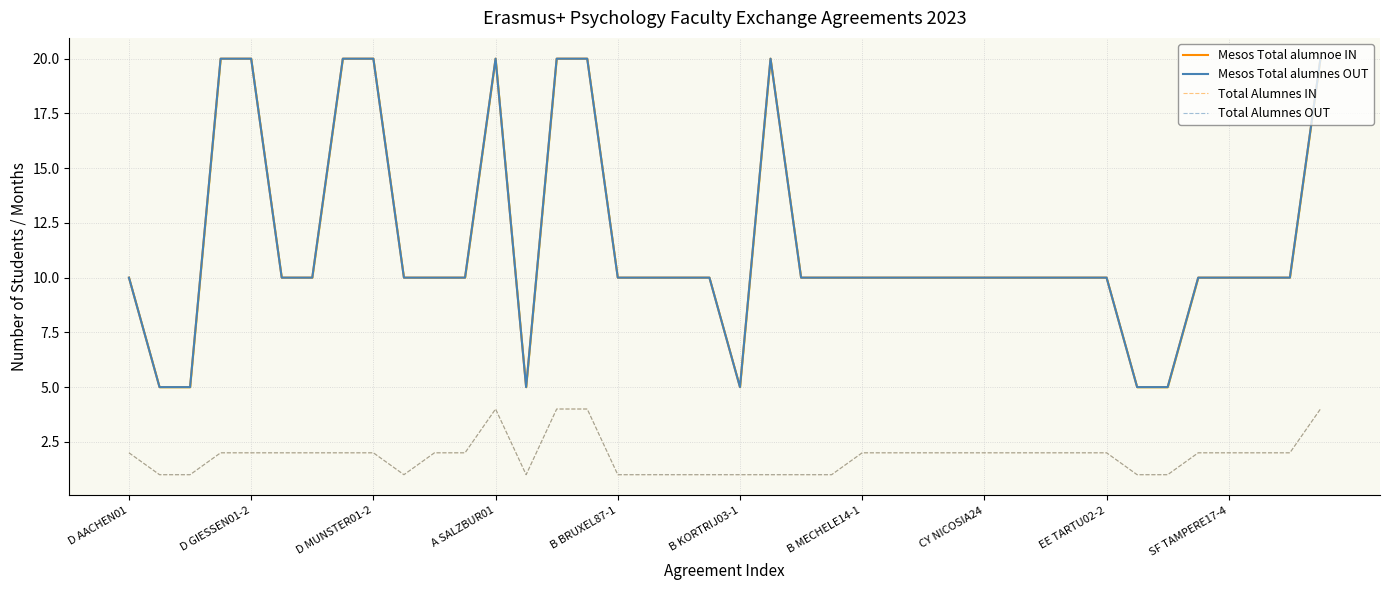

At which category is the sum across all series the highest?

A SALZBUR01